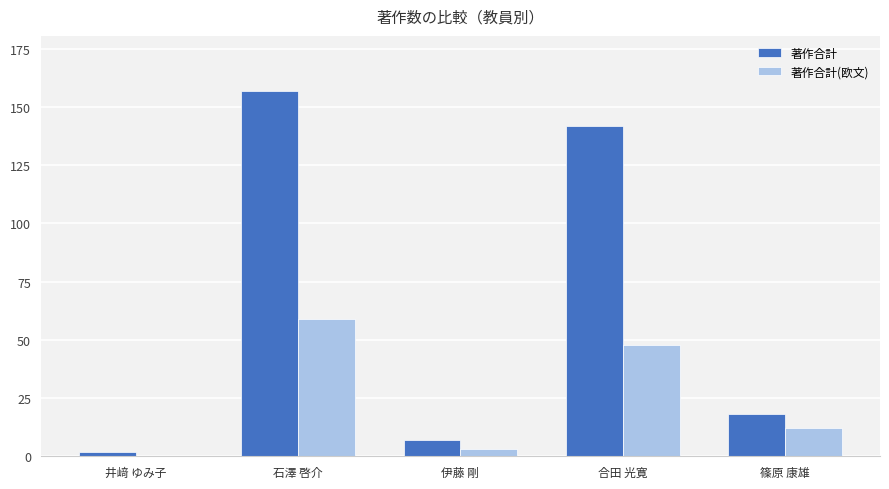

The value of 著作合計(欧文) at 石澤 啓介 is 77. True or false?

False